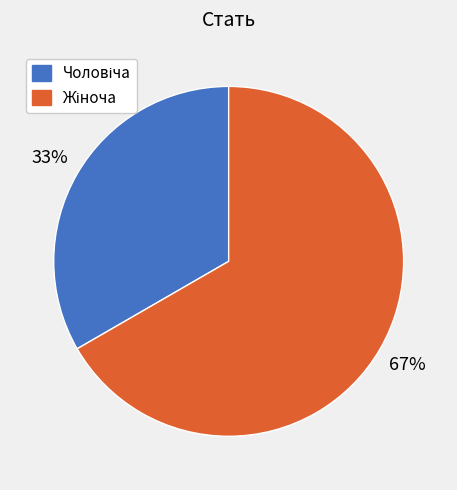

Is there a majority slice in this chart?

Yes